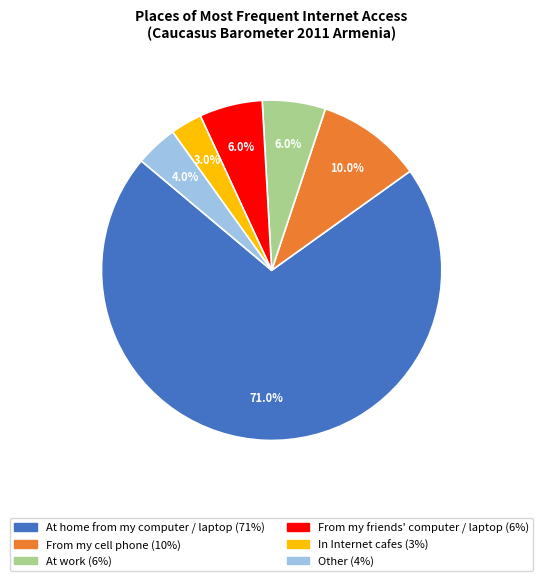

Count the number of slices in the pie.

6